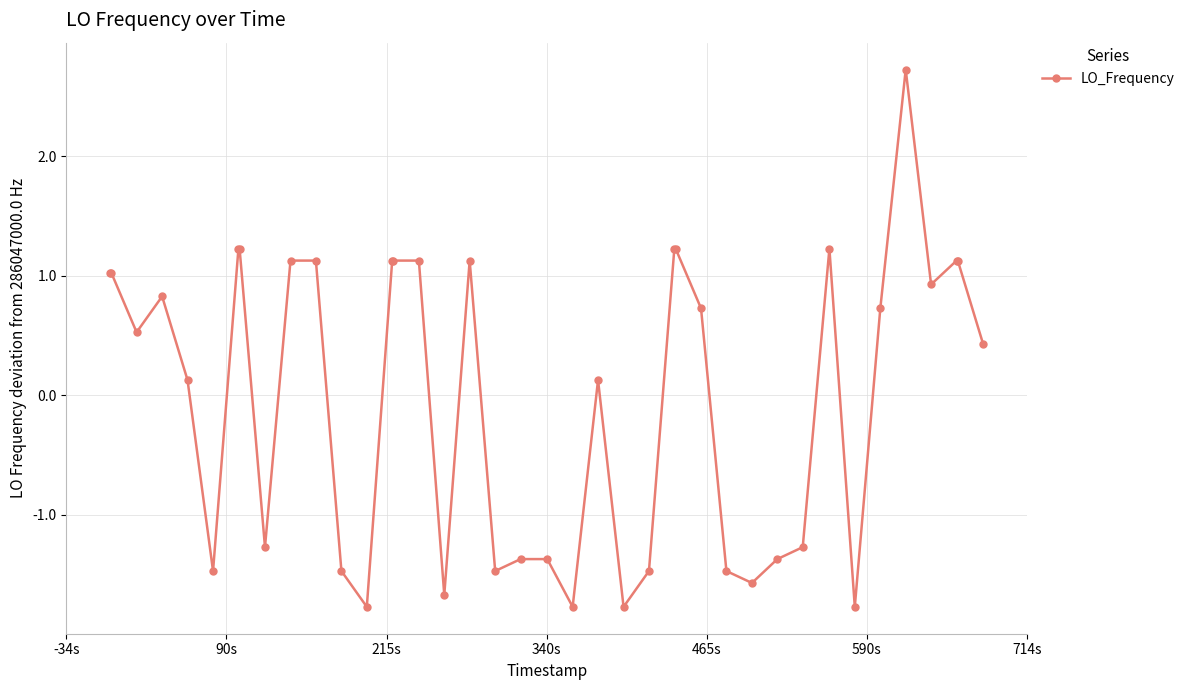

What is the greatest value displayed?

2.7